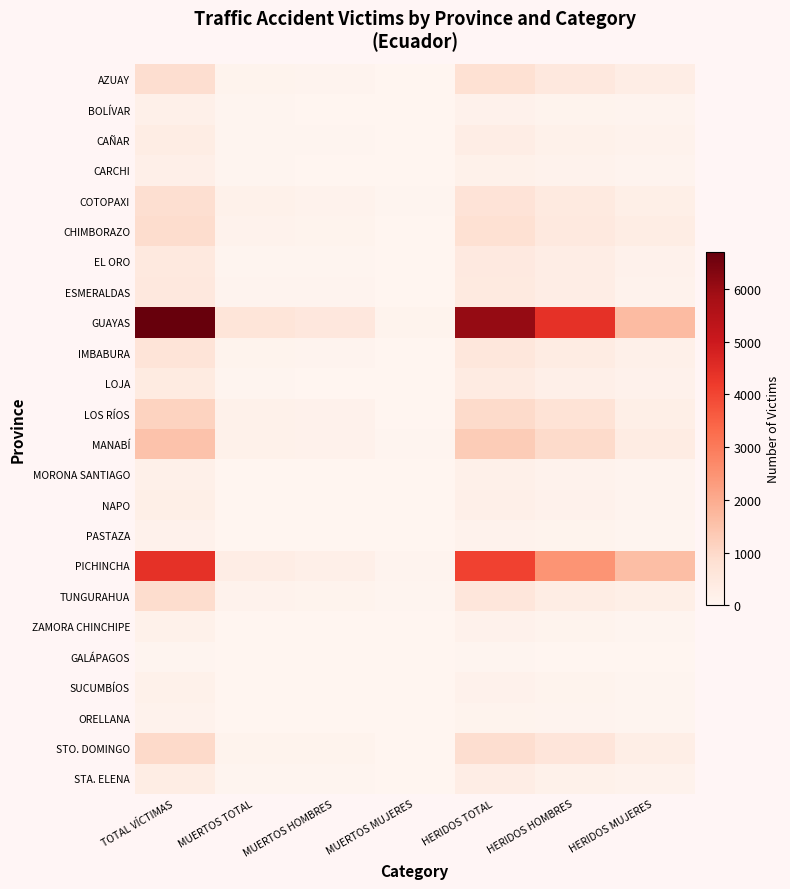

Between MUERTOS HOMBRES and HERIDOS HOMBRES, which is larger?

HERIDOS HOMBRES